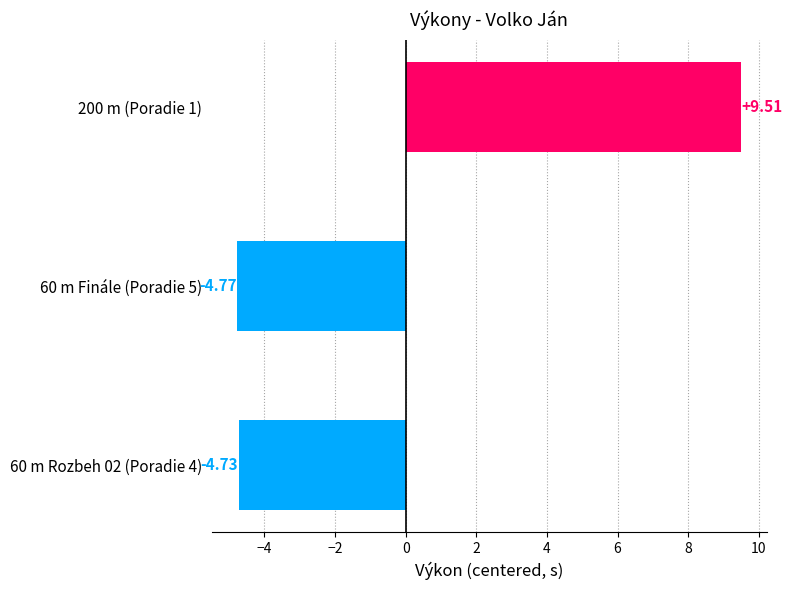

Between 60 m Rozbeh 02 (Poradie 4) and 60 m Finále (Poradie 5), which is larger?

60 m Rozbeh 02 (Poradie 4)